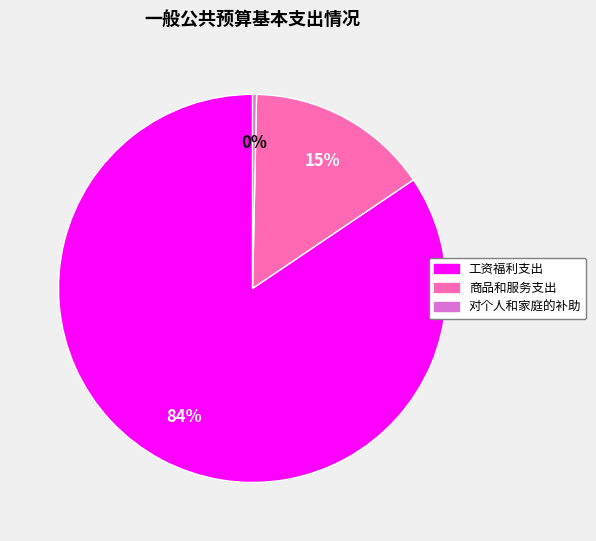

Do 对个人和家庭的补助 and 商品和服务支出 together represent more than half of the pie?

No